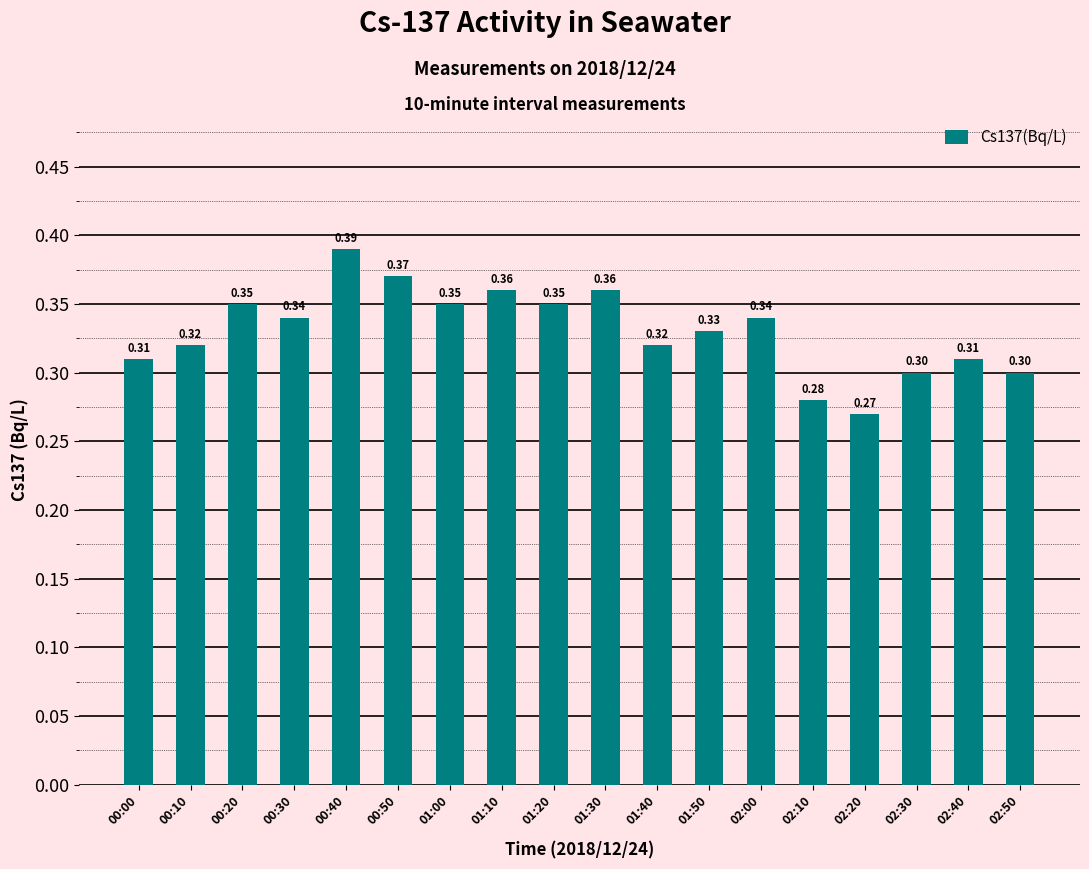

What is the average value?

0.3